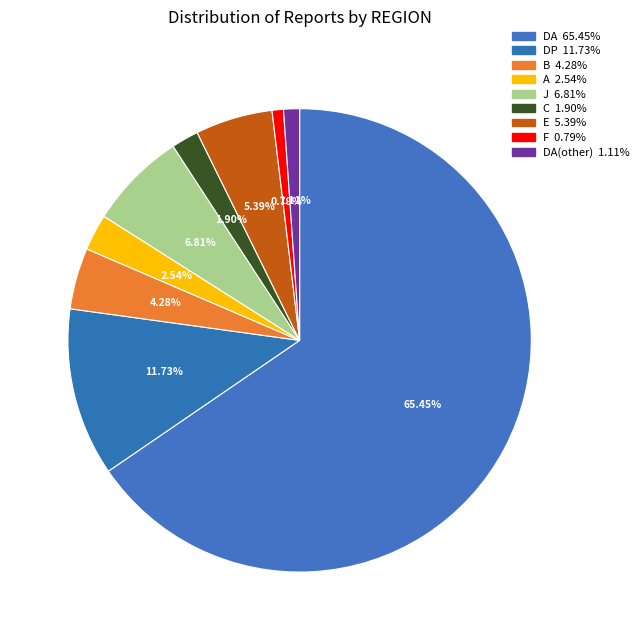

Count the number of slices in the pie.

9